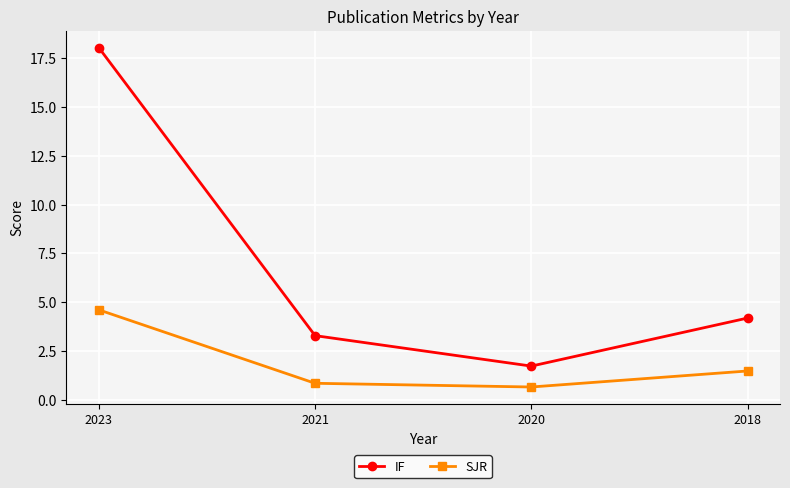

At which category does the chart reach its minimum across all series?

2020